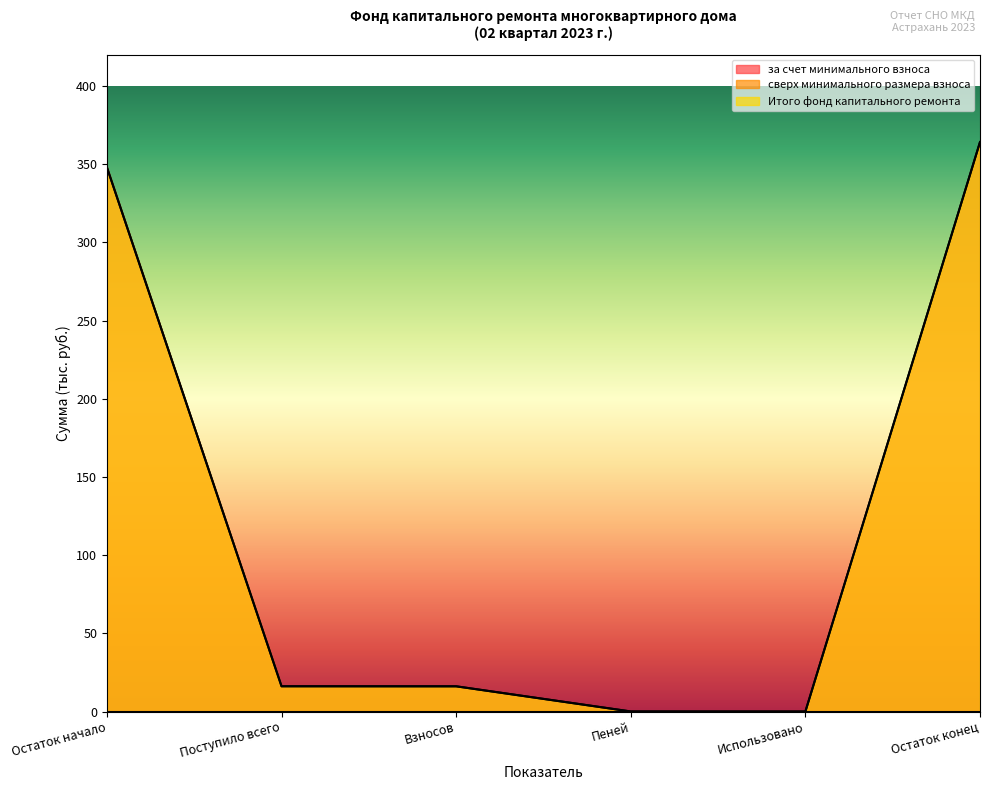

At which category does Итого фонд капитального ремонта reach its first local valley?

Использовано